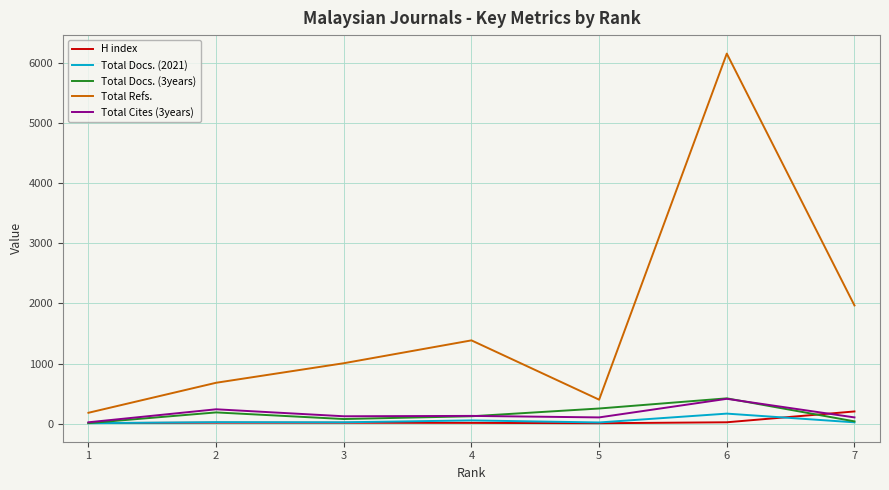

What is the total value across all series at 3?

1248